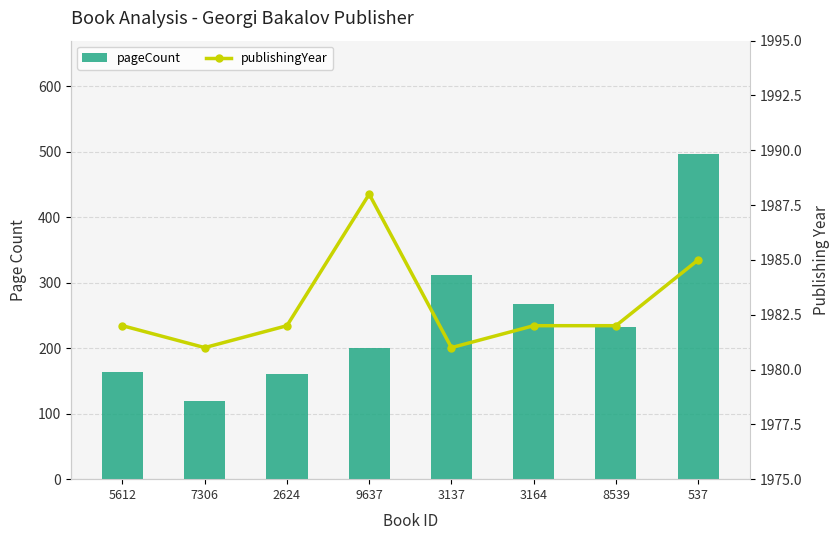

What is the spread (max minus min) of values at 2624?

1822